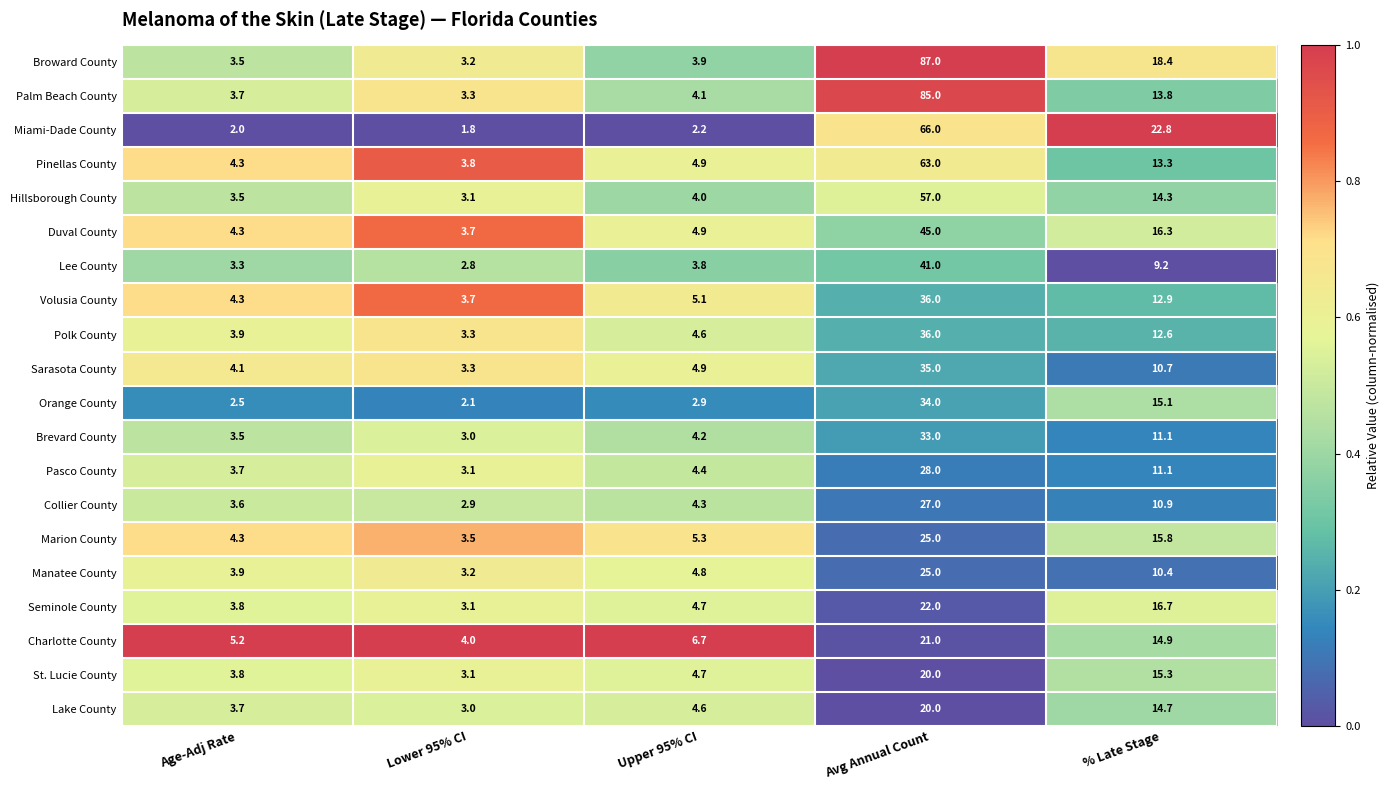

At which category is the sum across all series the highest?

Avg Annual Count